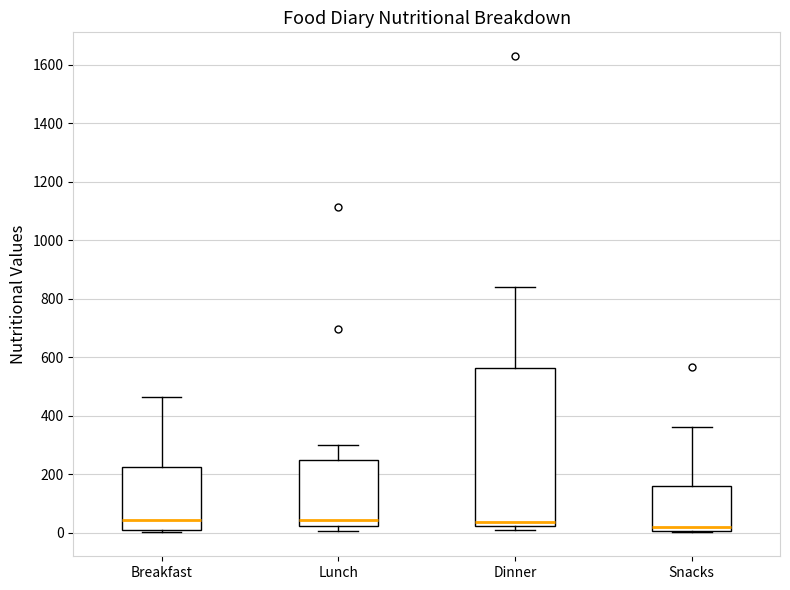

Reading left to right, transcribe this box plot: for each box, give where its median line is, the range the box spans, and where its two whiskers end, as read against the y-axis. The values are not printed on the chart, so give them approximately, as read against the axis.

Breakfast: median 40, box 0 to 220, whiskers 0 (just below the box's lower edge) to 460
Lunch: median 40, box 20 to 240, whiskers 0 to 300
Dinner: median 40, box 20 to 560, whiskers 0 to 840
Snacks: median 20, box 0 to 160, whiskers 0 (just below the box's lower edge) to 360